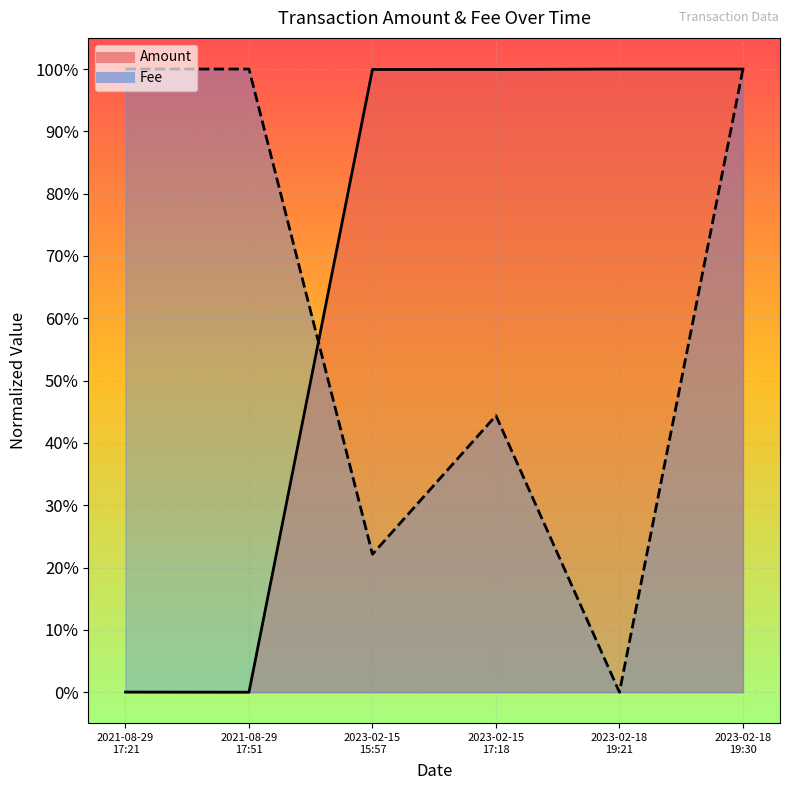

What position from the right is 2023-02-18 19:30?

1